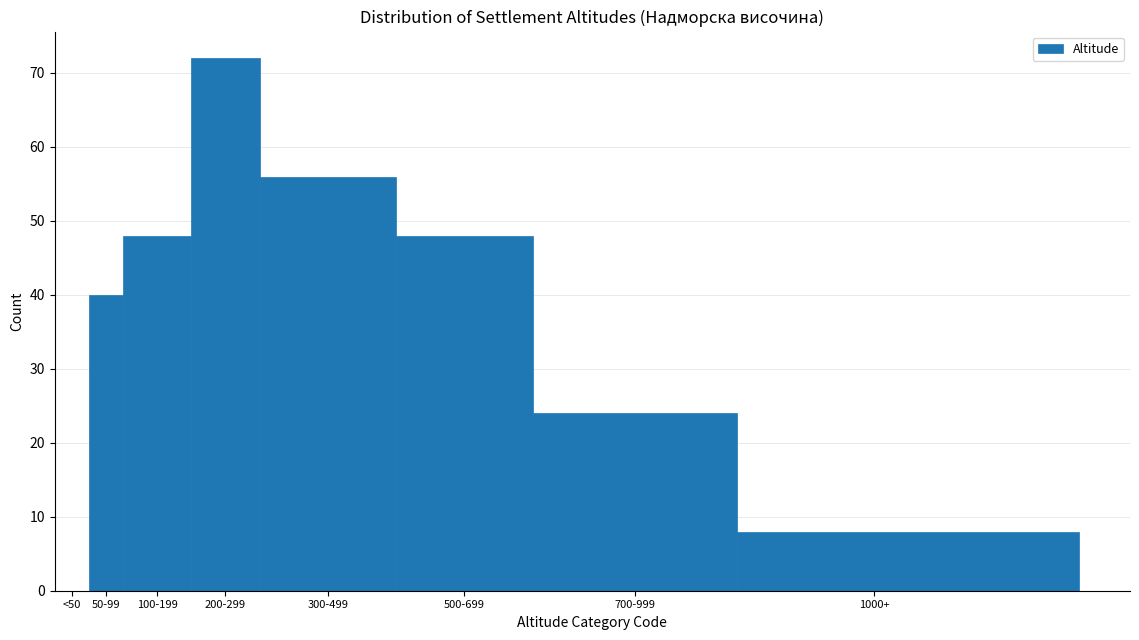

Reading left to right, what are all the values shown in this chart?

<50=0	50-99=40	100-199=48	200-299=72	300-499=56	500-699=48	700-999=24	1000+=8